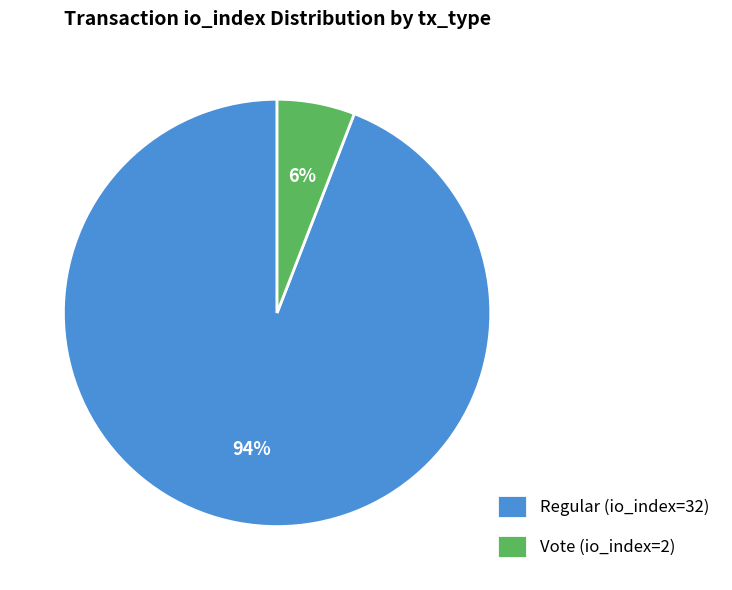

Is it true that Regular (io_index=32) is 99% of the pie?

False